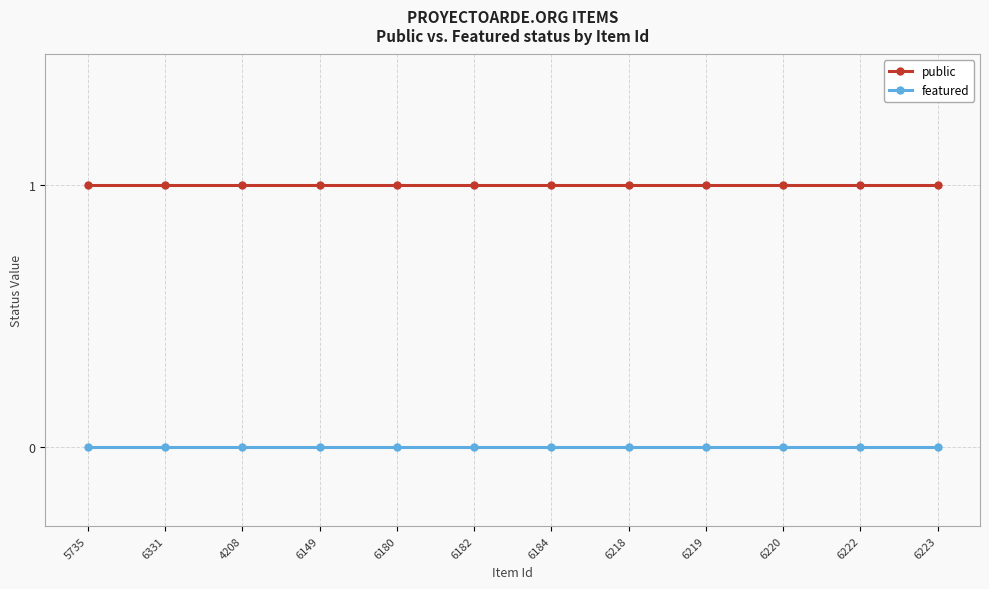

Reading right to left, extract all data points from this chart.

public: 6223=1	6222=1	6220=1	6219=1	6218=1	6184=1	6182=1	6180=1	6149=1	4208=1	6331=1	5735=1
featured: 6223=0	6222=0	6220=0	6219=0	6218=0	6184=0	6182=0	6180=0	6149=0	4208=0	6331=0	5735=0